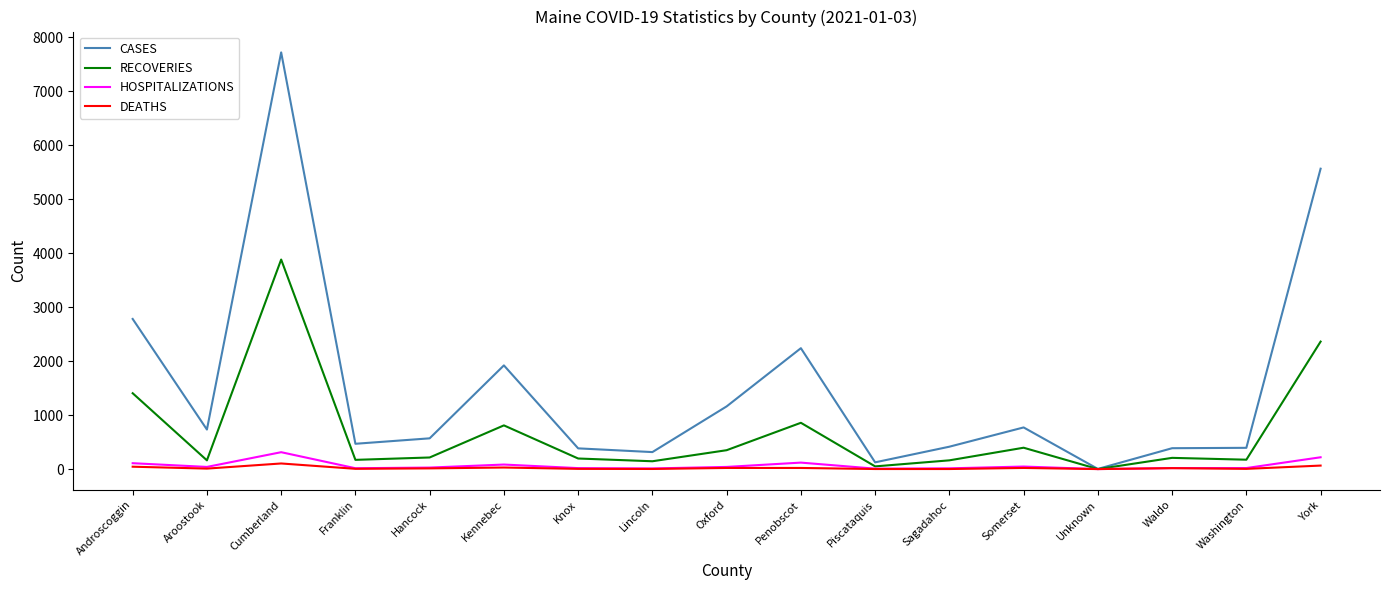

Does the chart display data point markers on the line(s)?

No